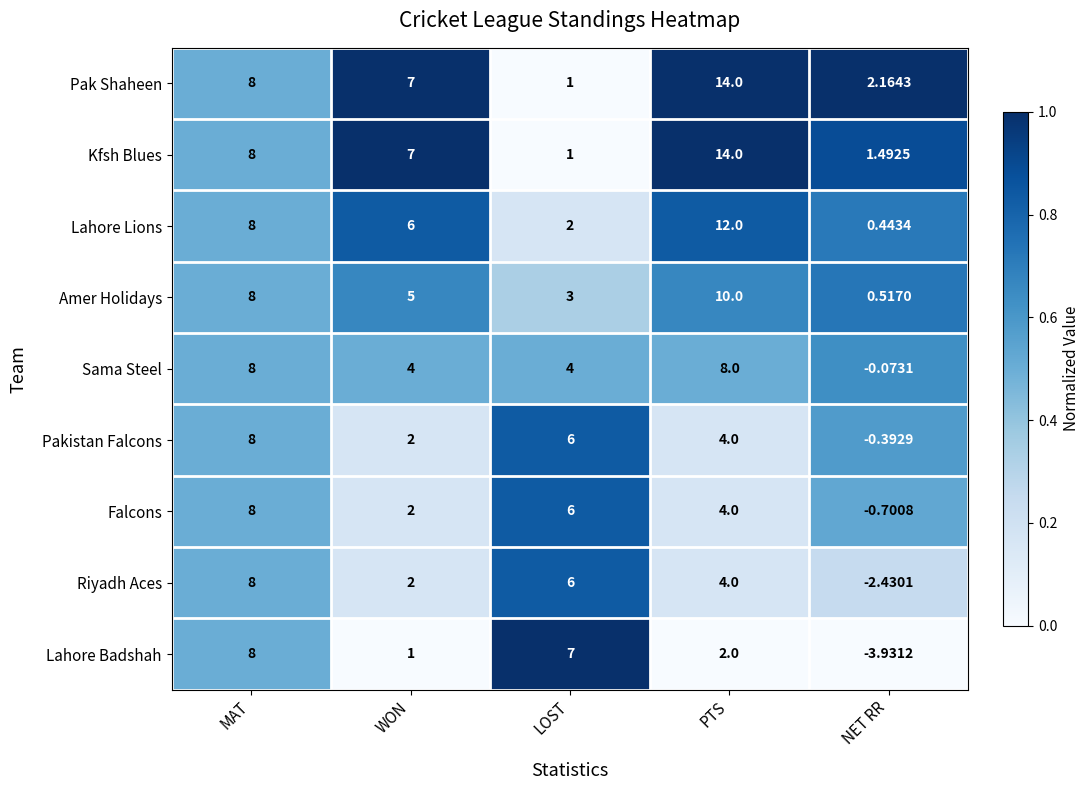

How many series are shown in this chart?

9